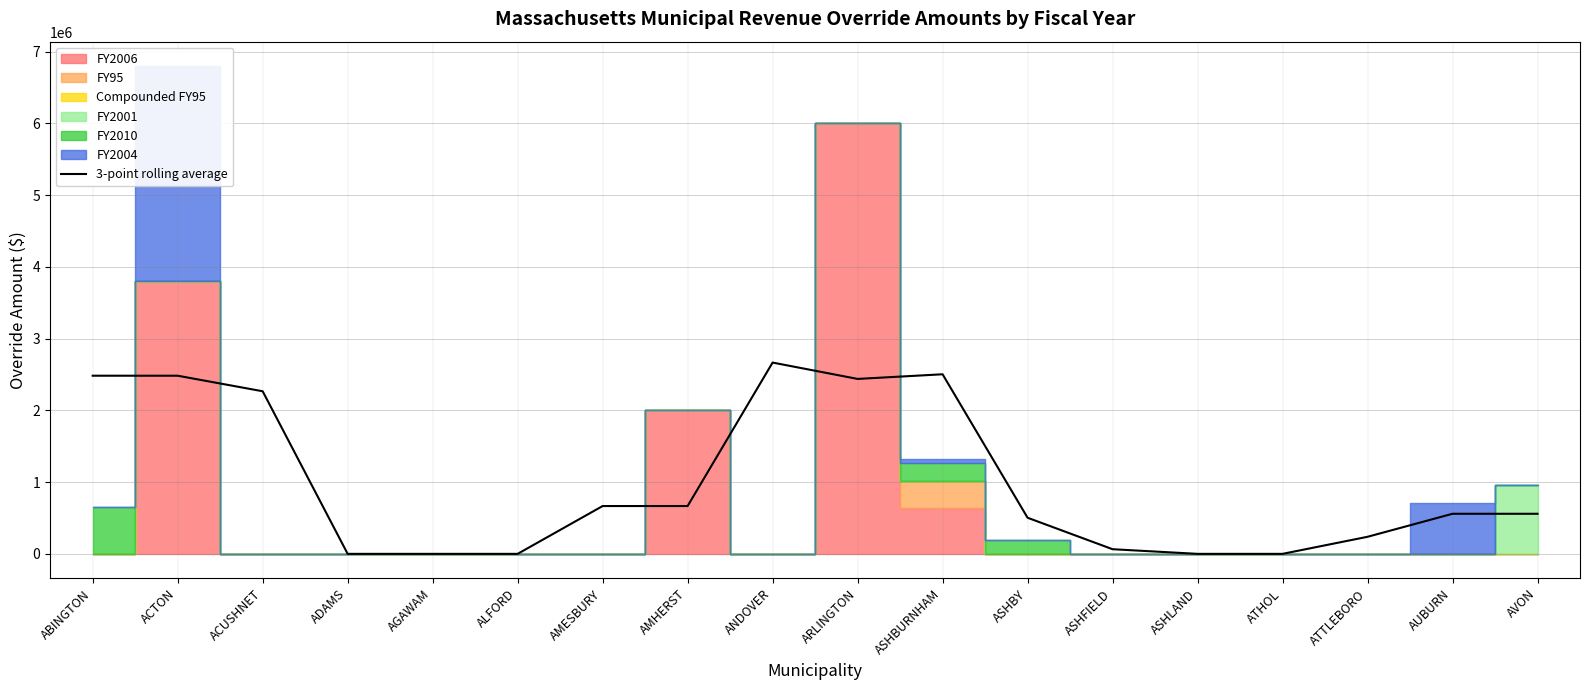

The chart shows a value of 558732.7 at AUBURN. True or false?

True